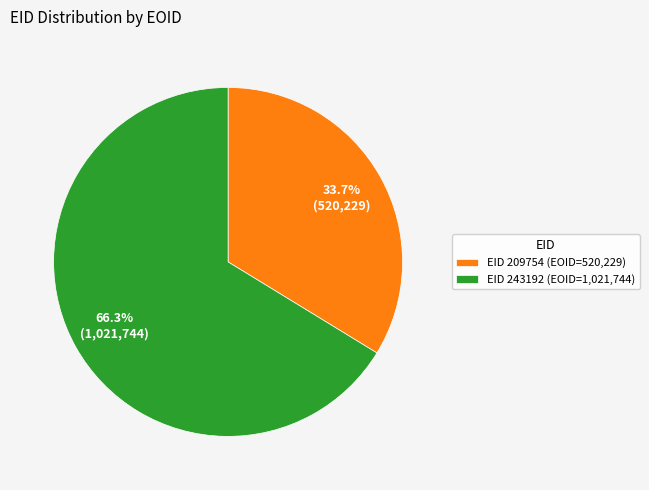

To the nearest percent, what is the difference between the largest and smallest slice percentages?

33%